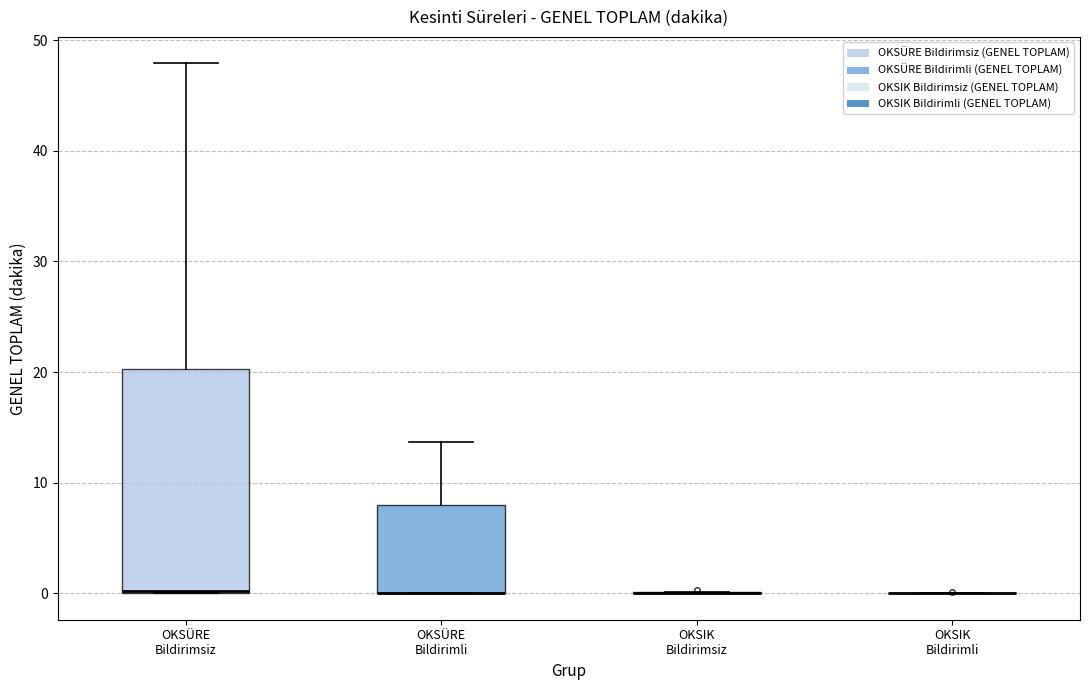

Reading left to right, transcribe this box plot: for each box, give where its median line is, the range the box spans, and where its two whiskers end, as read against the y-axis. The values are not printed on the chart, so give them approximately, as read against the axis.

OKSÜRE Bildirimsiz: median 0, box 0 to 20, whiskers 0 to 48
OKSÜRE Bildirimli: median 0 (drawn on the box's lower edge), box 0 to 8, whiskers 0 to 14
OKSIK Bildirimsiz: box collapsed to a line at 0, whiskers 0 to 0
OKSIK Bildirimli: box collapsed to a line at 0, whiskers 0 to 0